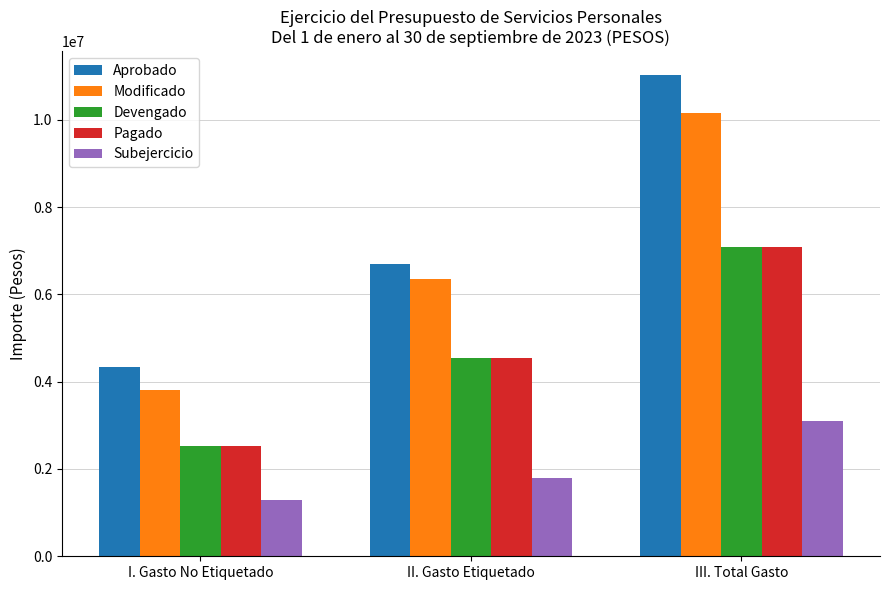

Which series has the widest spread of values?

Aprobado